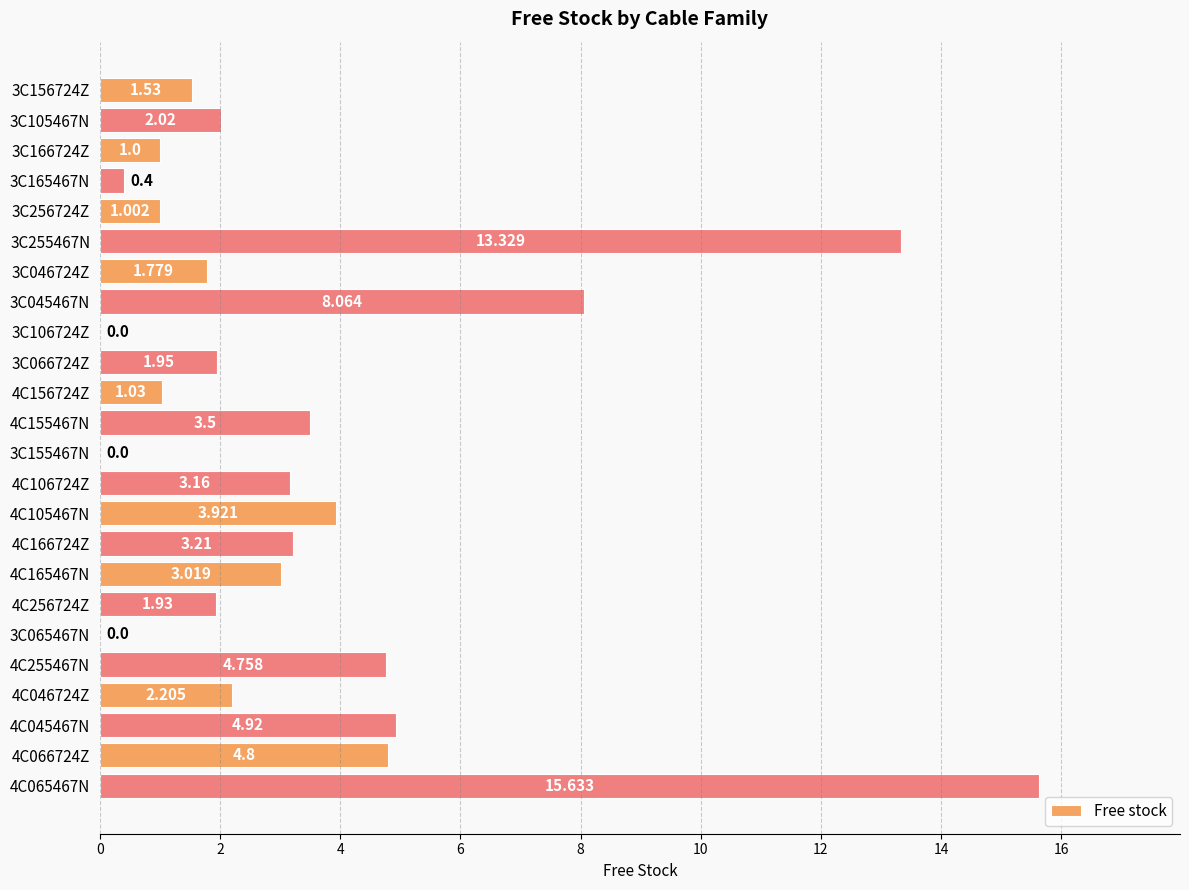

What is the average value?

3.5